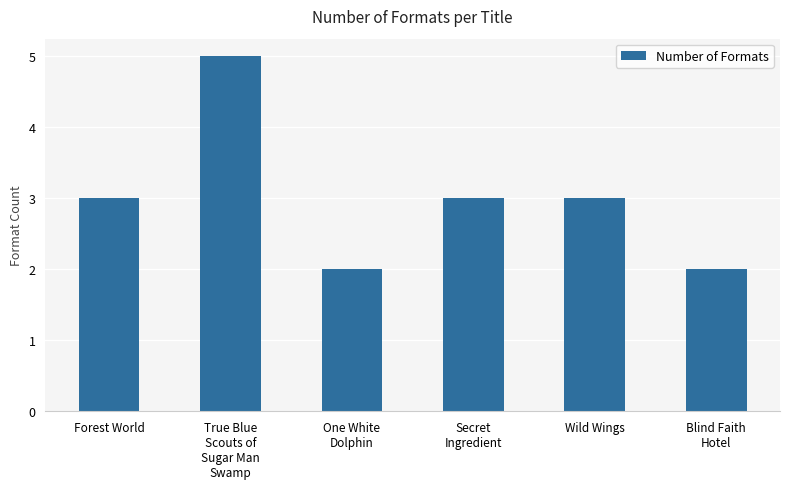

Reading right to left, what are all the values shown in this chart?

2	3	3	2	5	3